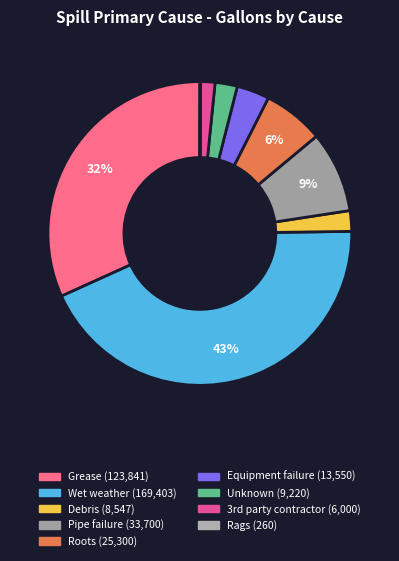

Is it true that Wet weather is 43% of the pie?

True